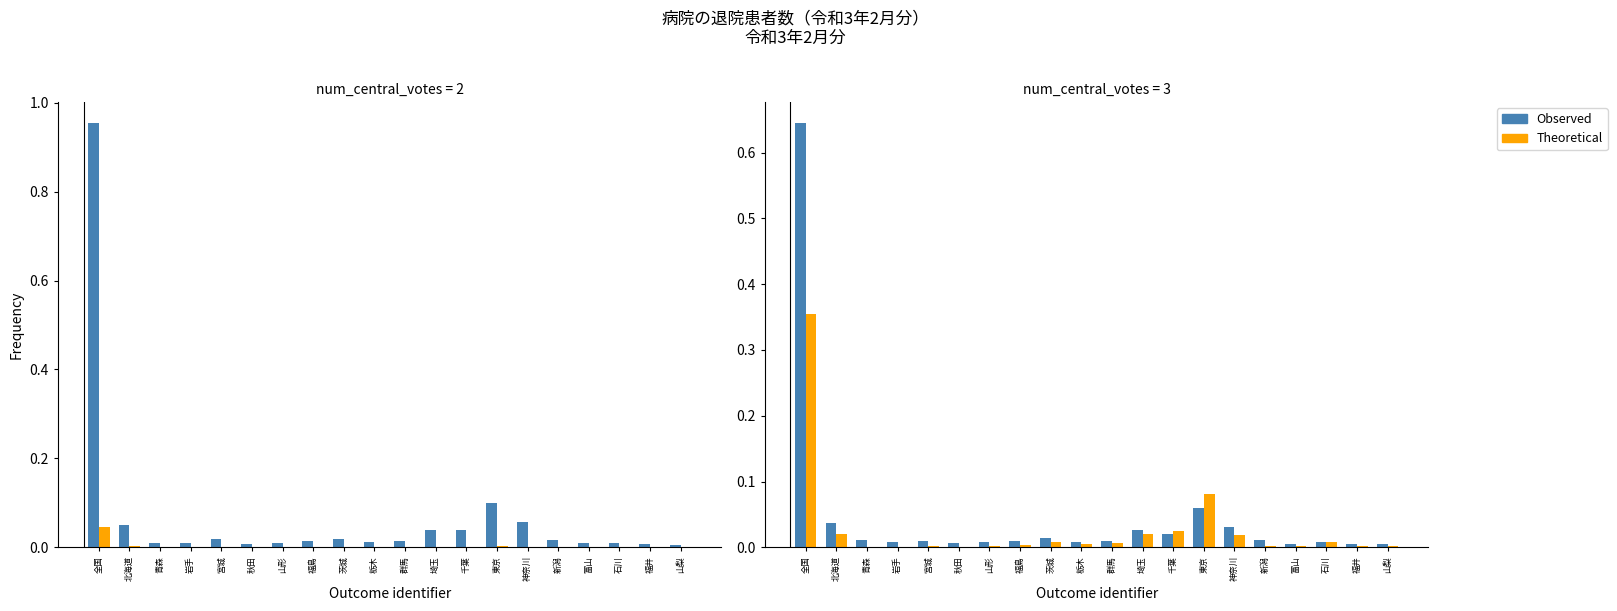

What position from the right is 宮城?

16